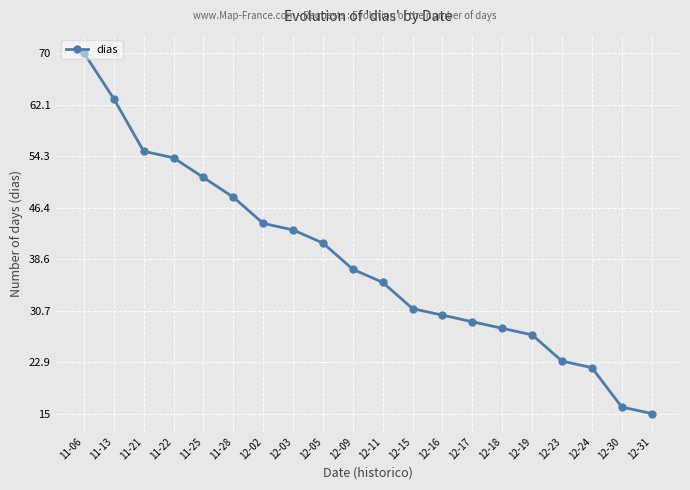

Approximately how many times larger is the value at 12-17 compared to 12-11?

0.8